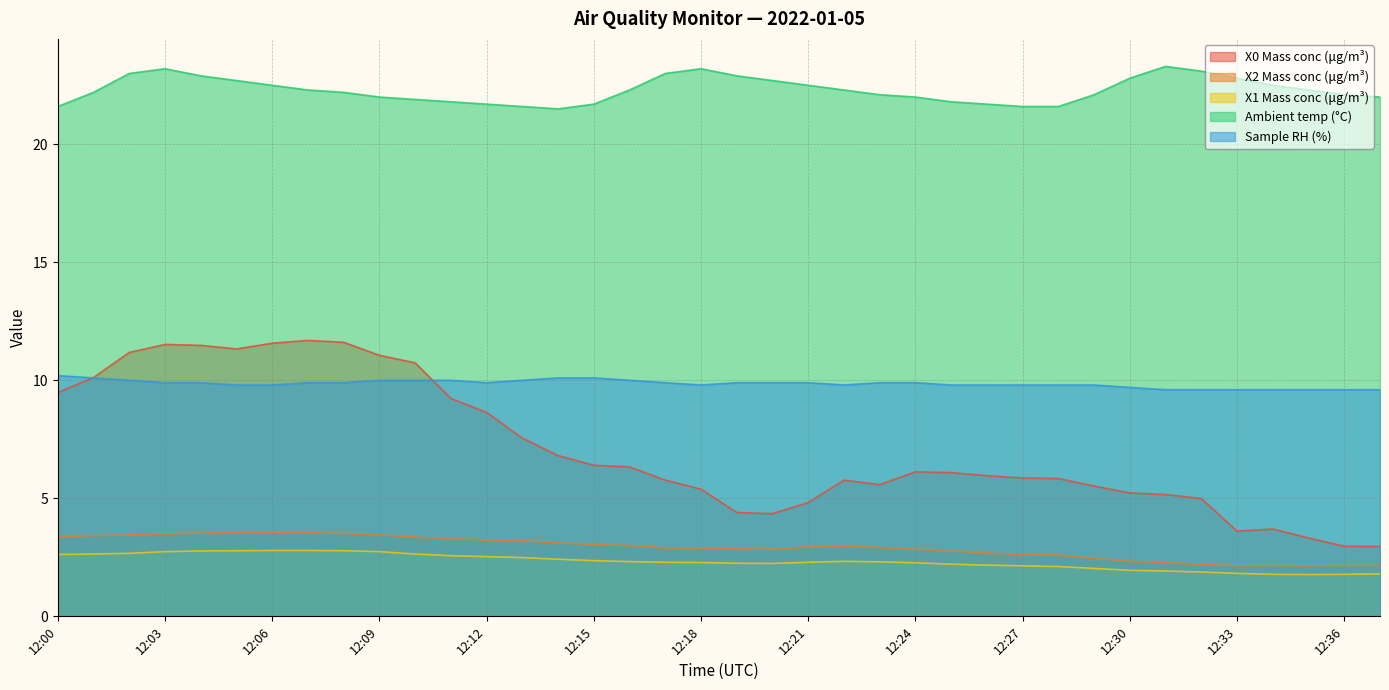

How many interior local valleys does the X0 Mass conc (μg/m³) series have?

4